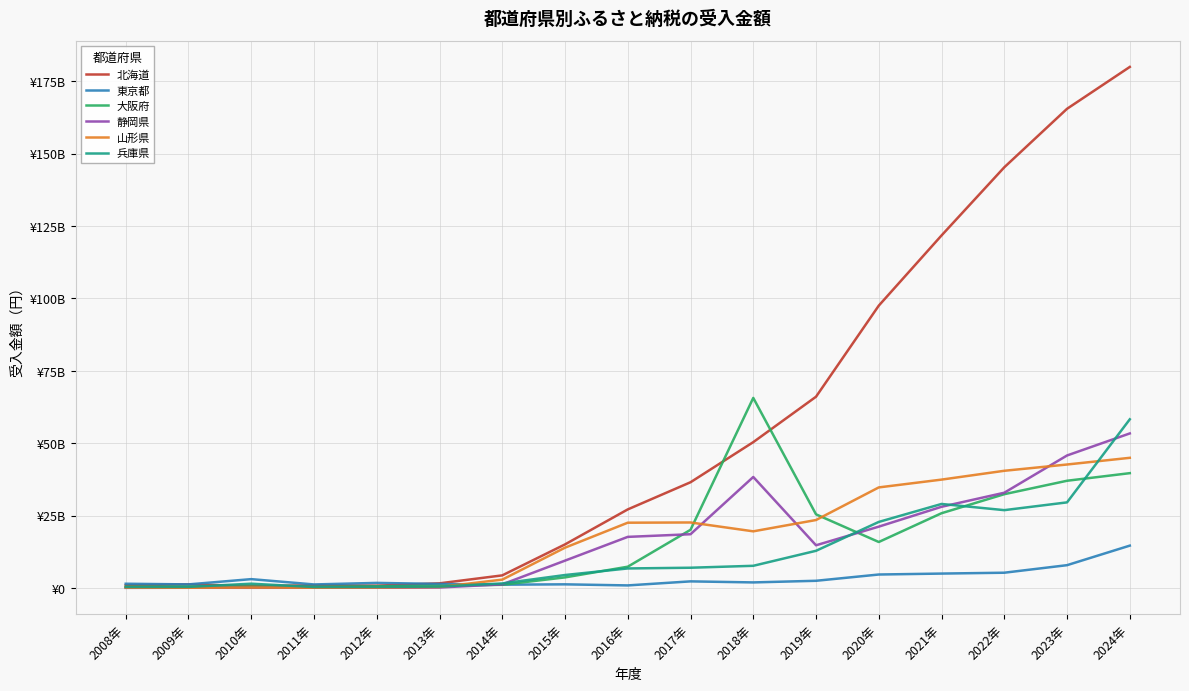

What are all the series names shown in the legend?

北海道, 東京都, 大阪府, 静岡県, 山形県, 兵庫県